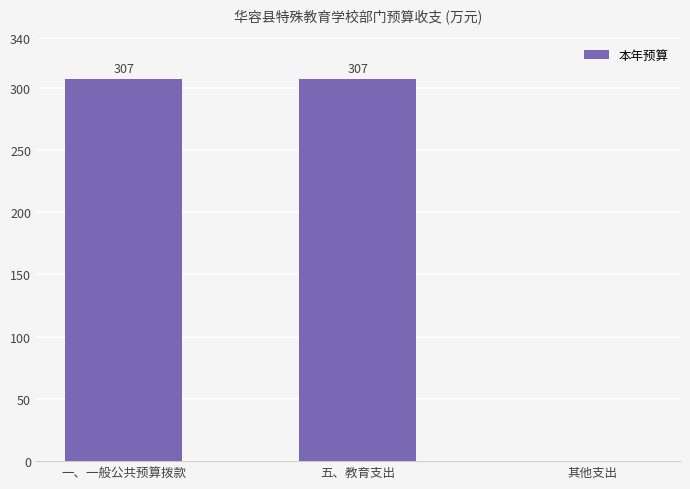

True or false: the data shows 307 at 一、一般公共预算拨款.

True